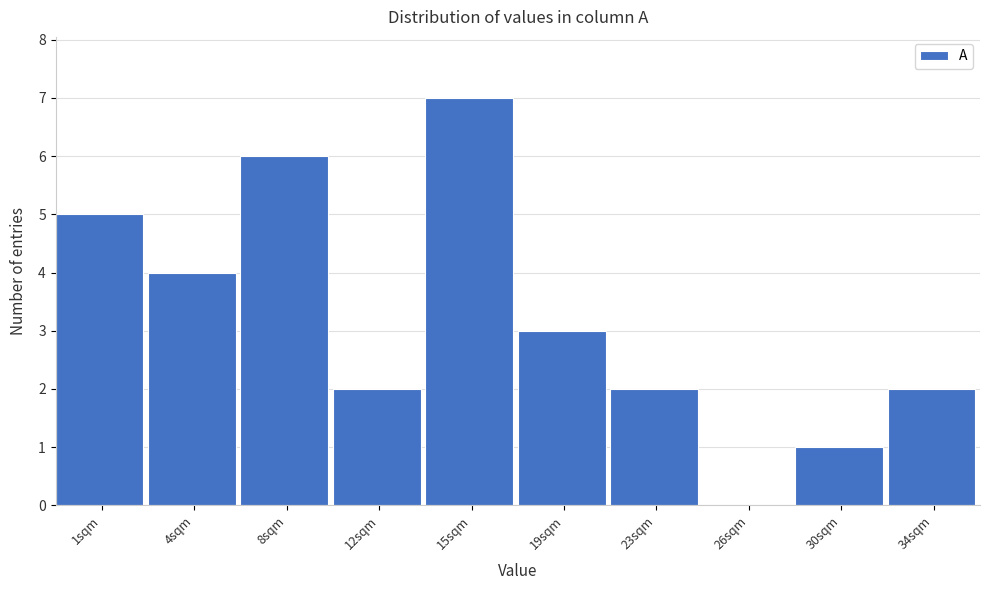

Reading left to right, extract all data points from this chart.

1sqm=5	4sqm=4	8sqm=6	12sqm=2	15sqm=7	19sqm=3	23sqm=2	26sqm=0	30sqm=1	34sqm=2